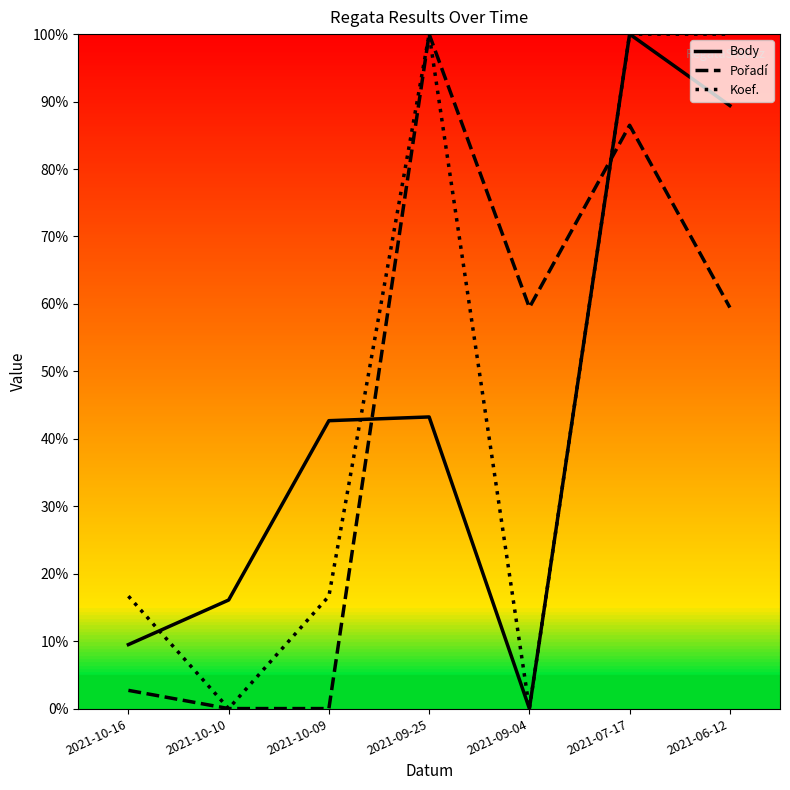

What position from the right is 2021-10-09?

5